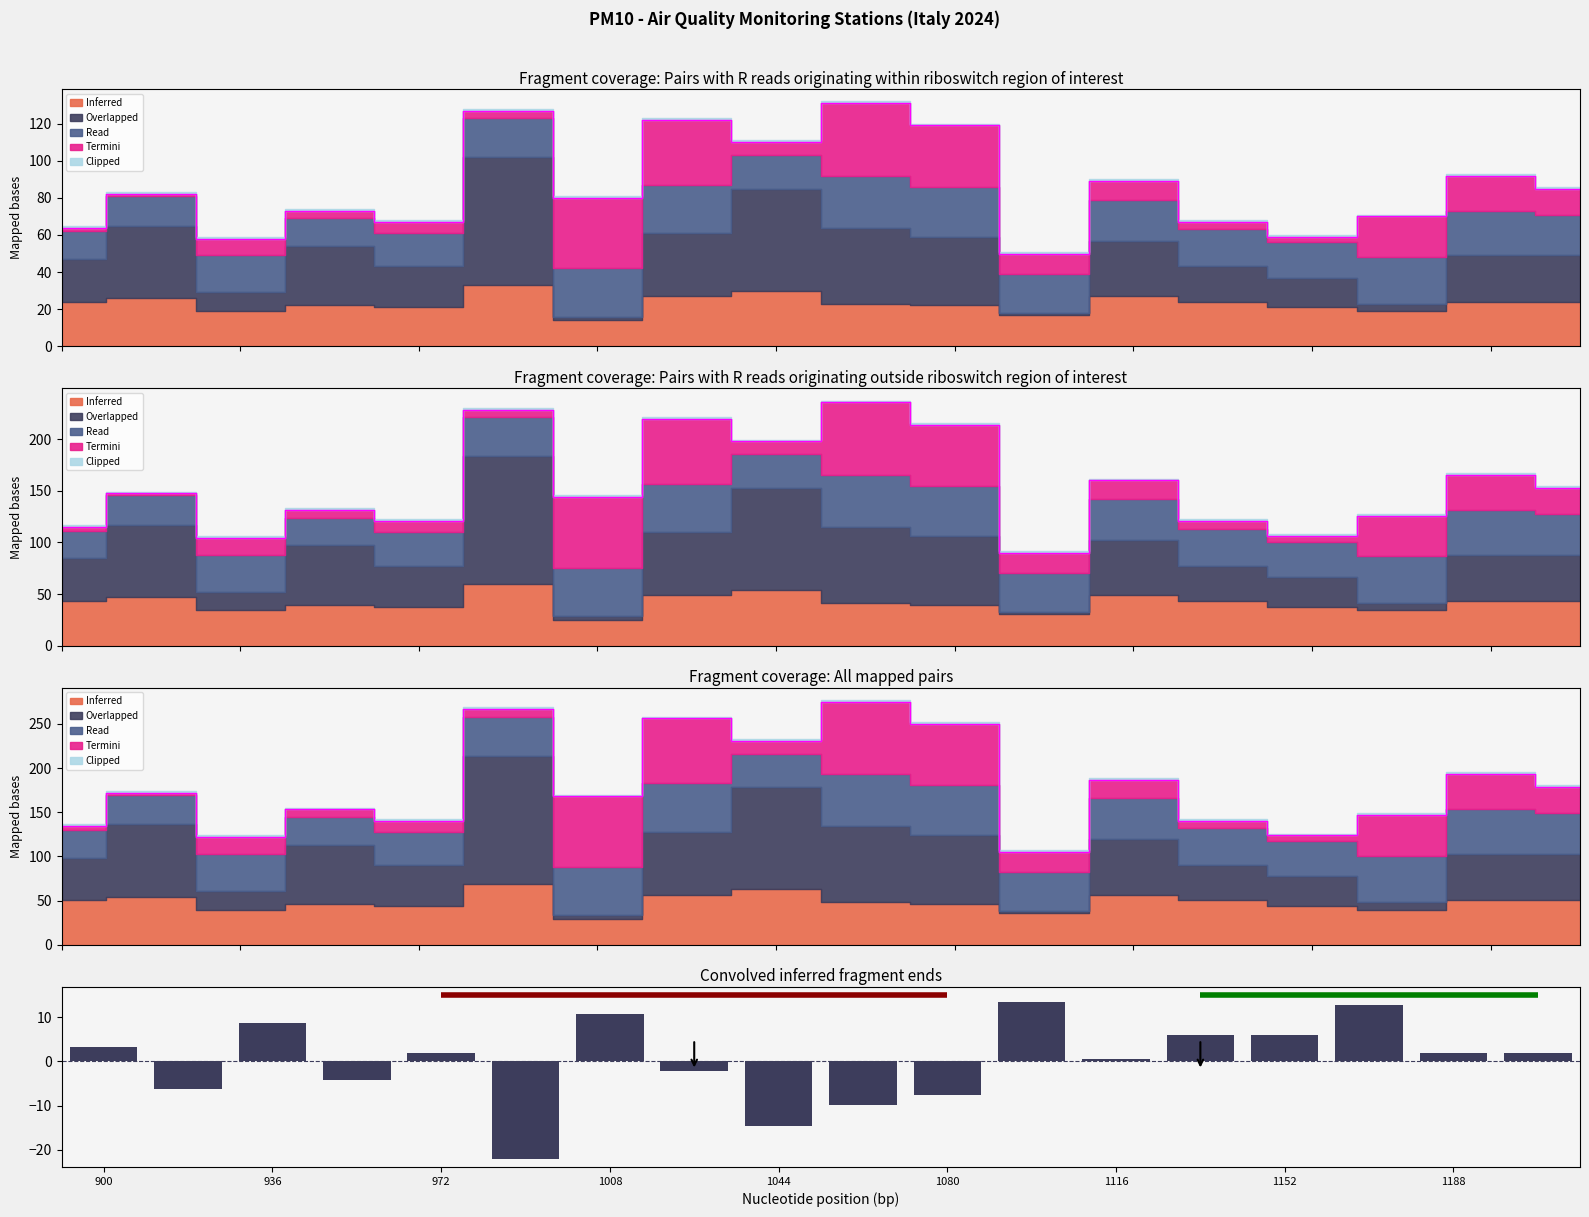

The value at 1044 is 7.8. True or false?

False